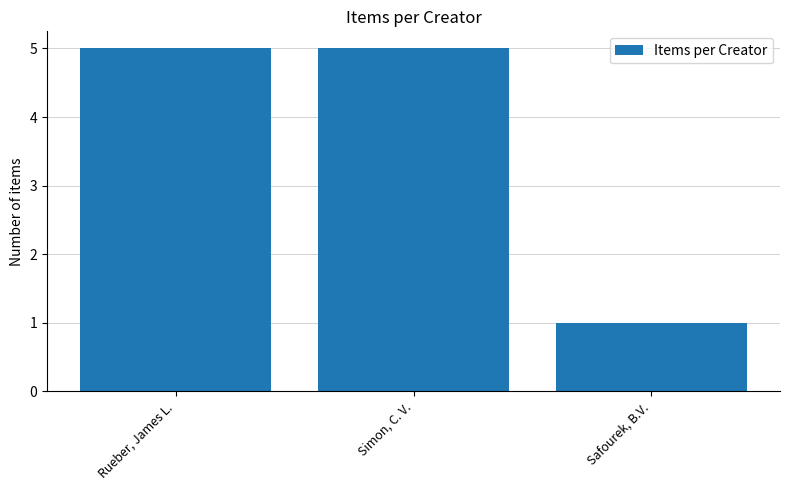

What is the difference between the maximum and minimum values?

4